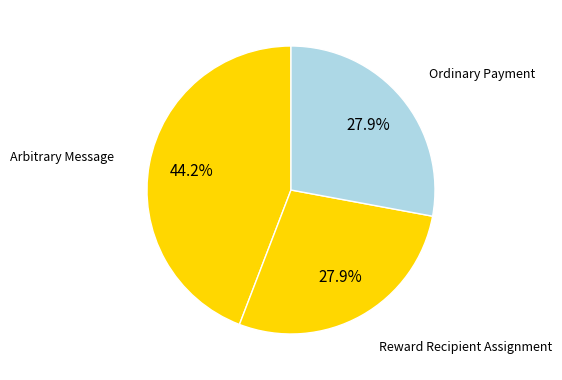

Count the number of slices in the pie.

3